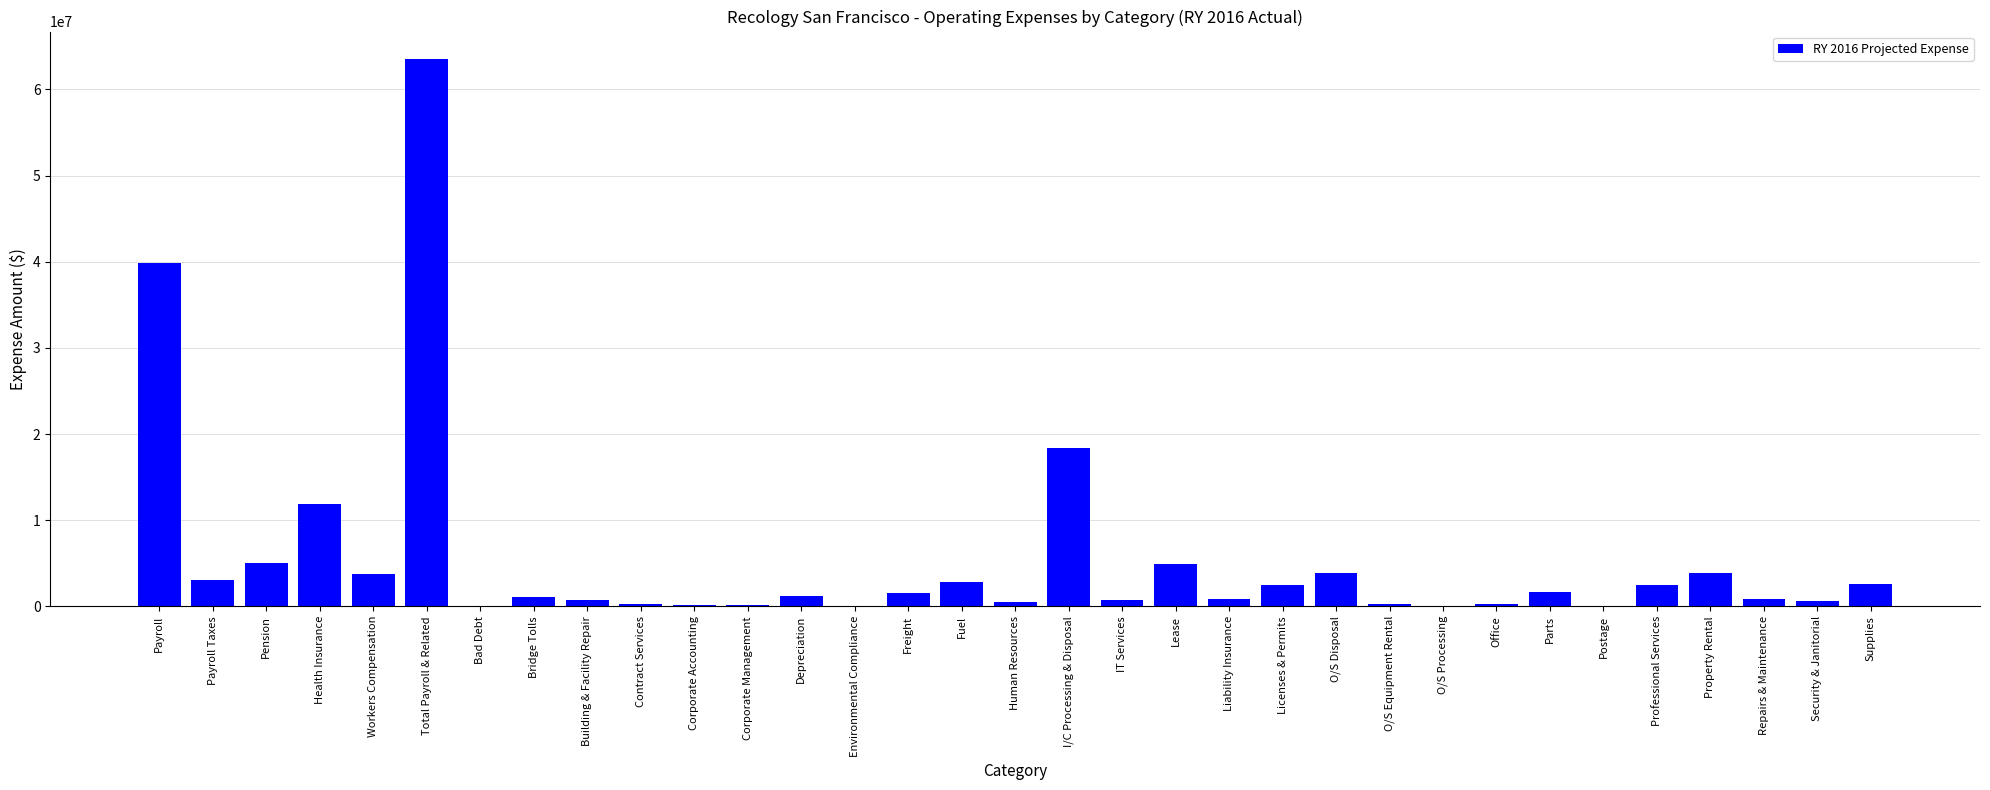

What is the sum of all values?

179077626.6